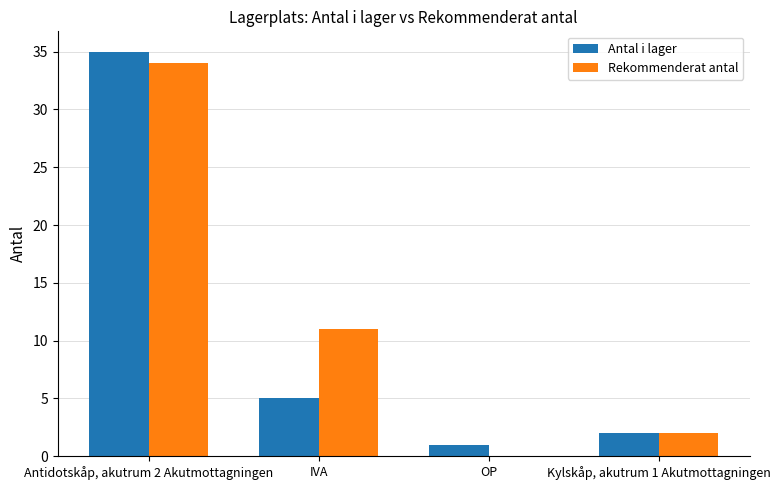

Between IVA and OP, which series saw the biggest shift?

Rekommenderat antal